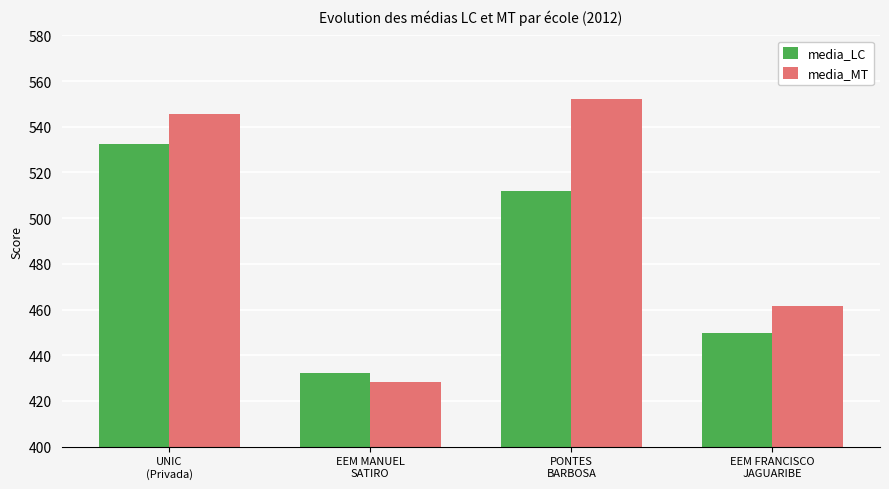

Where is media_LC nearest to the value 482?

PONTES
BARBOSA